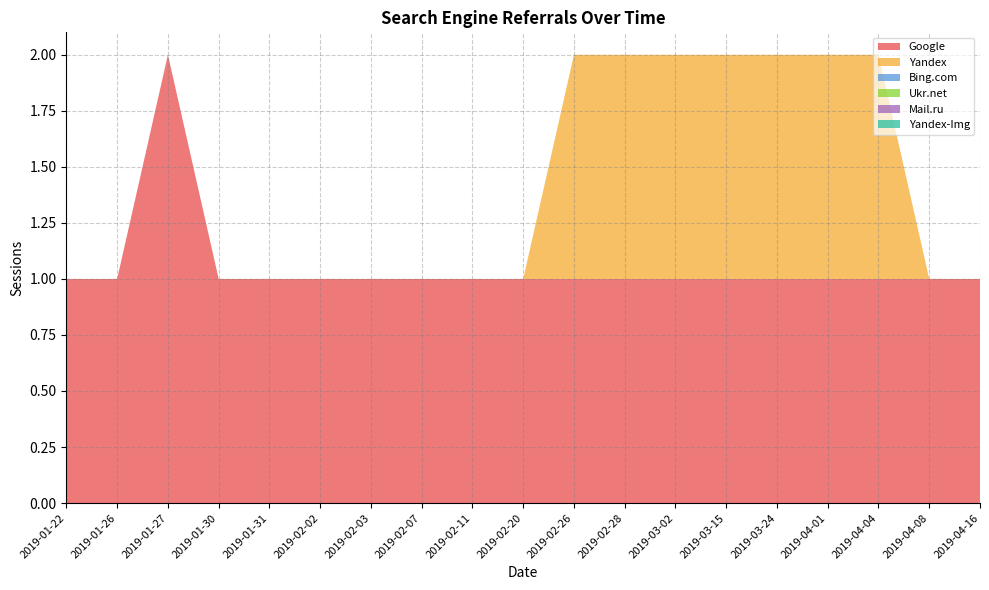

Reading right to left, extract all data points from this chart.

Google: 1	1	1	1	1	1	1	1	1	1	1	1	1	1	1	1	2	1	1
Yandex: 0	0	1	1	1	1	1	1	1	0	0	0	0	0	0	0	0	0	0
Bing.com: 0	0	0	0	0	0	0	0	0	0	0	0	0	0	0	0	0	0	0
Ukr.net: 0	0	0	0	0	0	0	0	0	0	0	0	0	0	0	0	0	0	0
Mail.ru: 0	0	0	0	0	0	0	0	0	0	0	0	0	0	0	0	0	0	0
Yandex-Img: 0	0	0	0	0	0	0	0	0	0	0	0	0	0	0	0	0	0	0